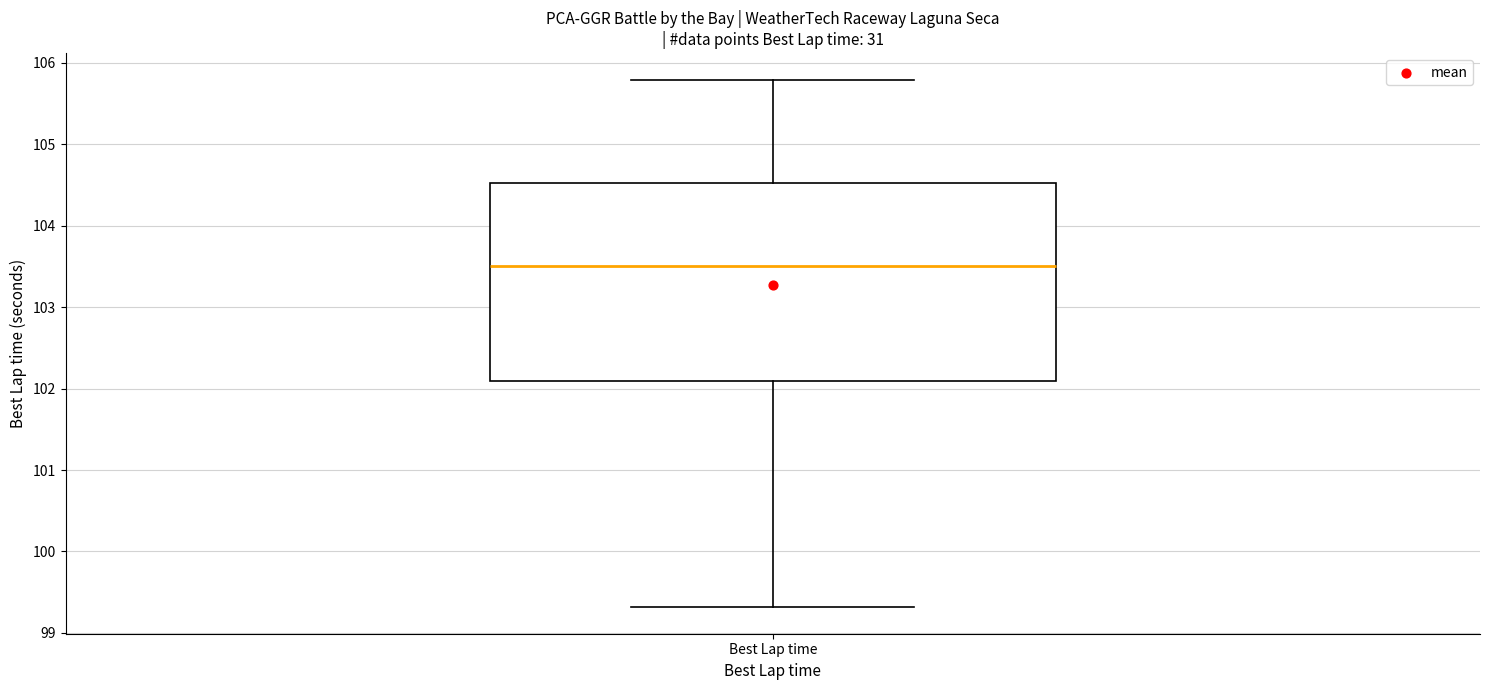

Transcribe this box plot: give where the median line is, the range the box spans, and where the two whiskers end, as read against the y-axis. The values are not printed on the chart, so give them approximately, as read against the axis.

median 103.5, box 102.1 to 104.5, whiskers 99.3 to 105.8